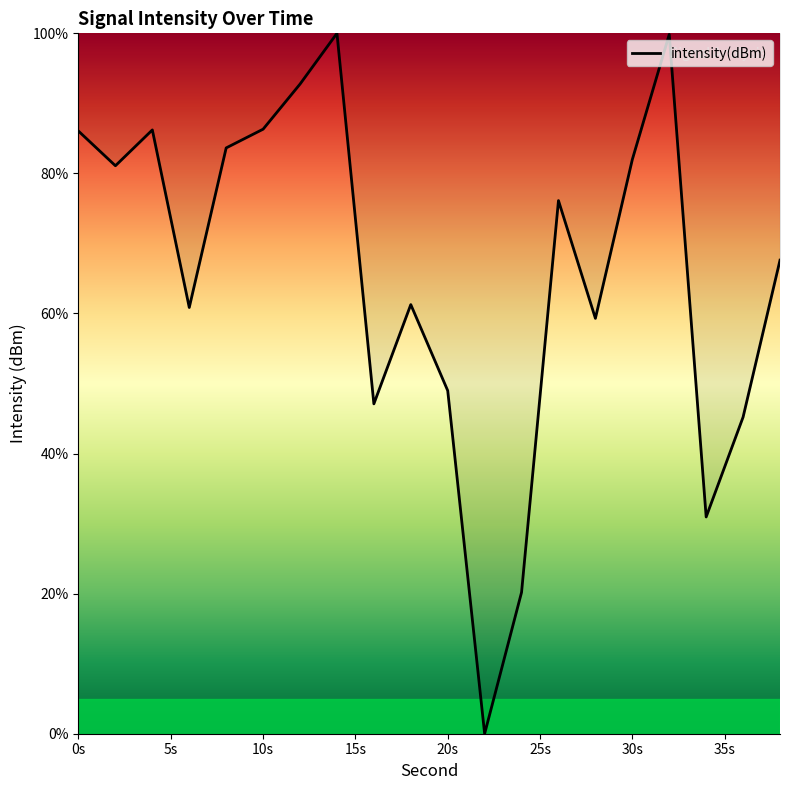

What is the maximum value shown in the chart?

100.0